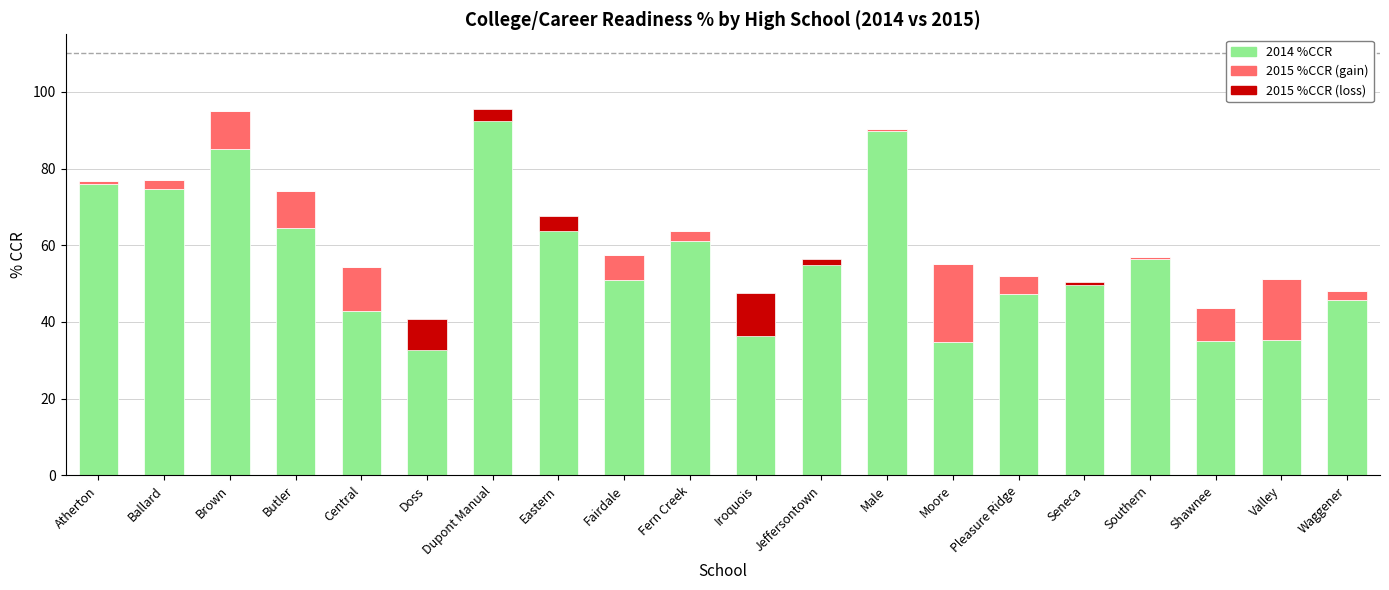

The 2015 %CCR (loss) series shows 0.0 at Waggener. True or false?

True